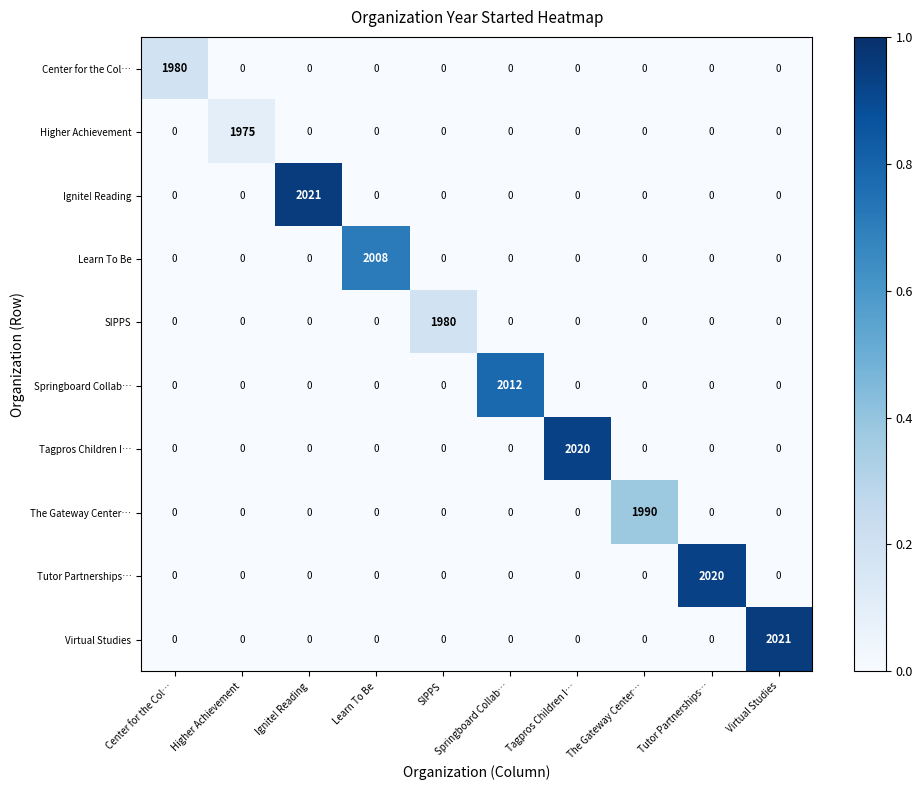

What is the difference between the highest and lowest values at Ignite! Reading?

2021